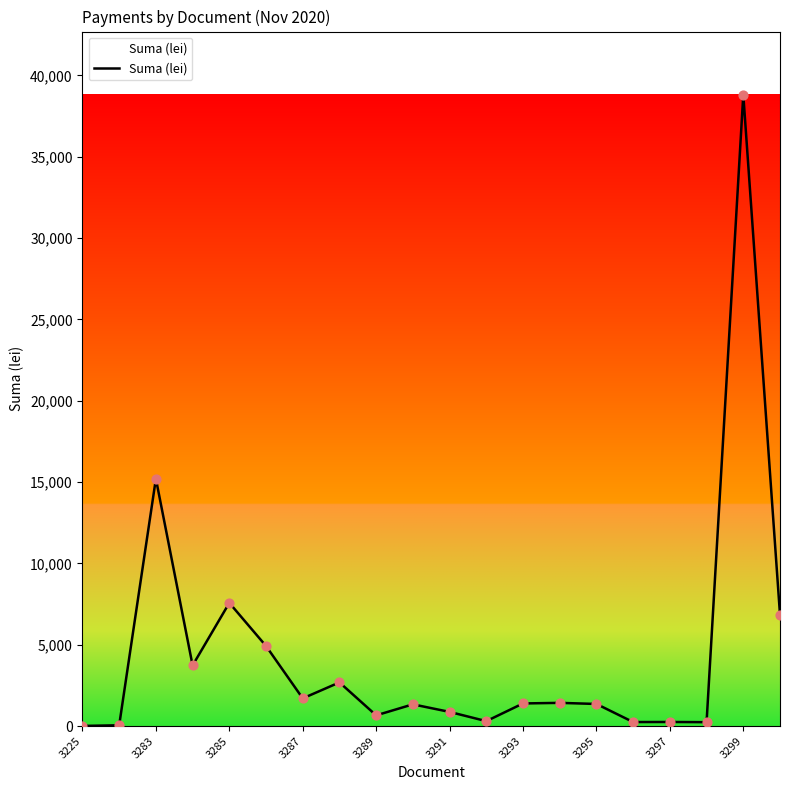

What is the maximum value shown in the chart?

38810.0